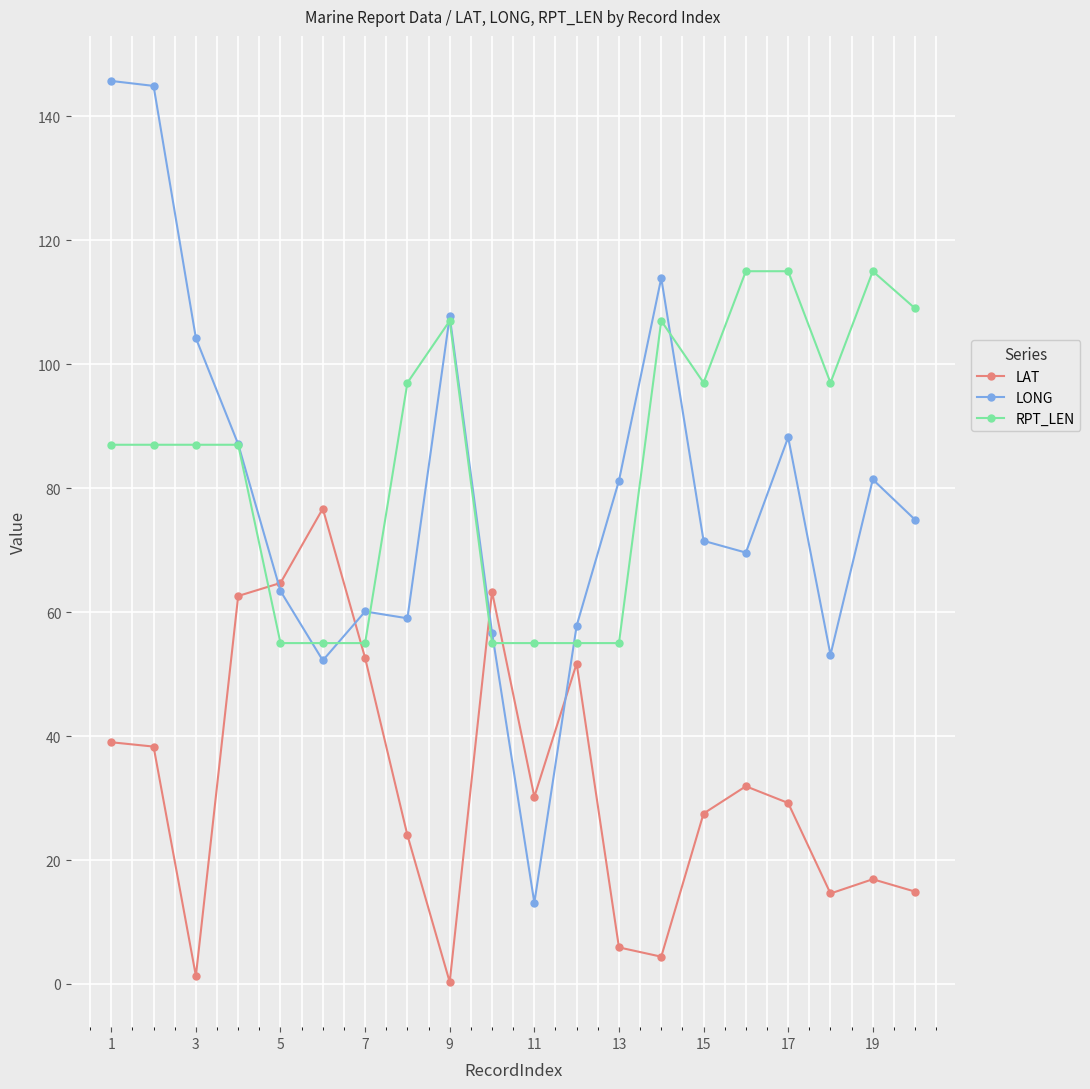

True or false: LONG has more than 2 points higher than both neighbors.

True